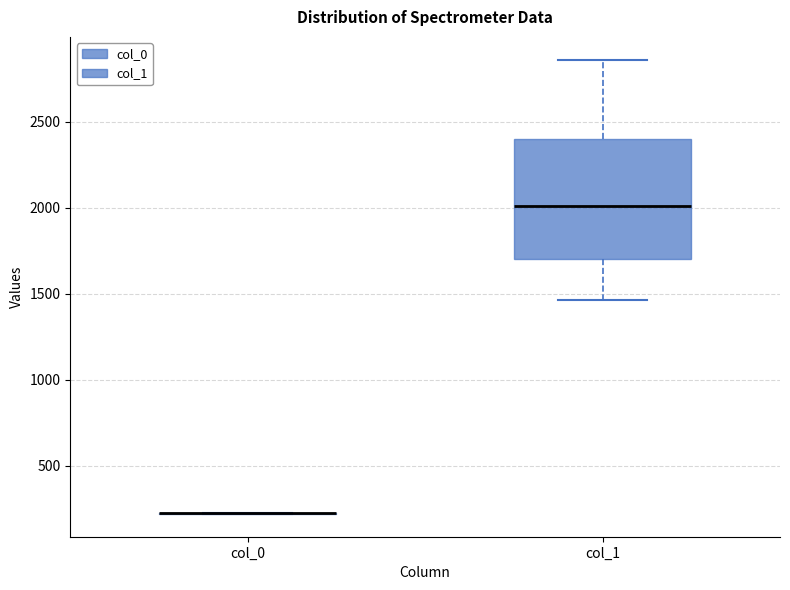

Where does the median line of the box for col_1 sit on the y-axis? The values are not printed on the chart, so give them approximately, as read against the axis.

2000